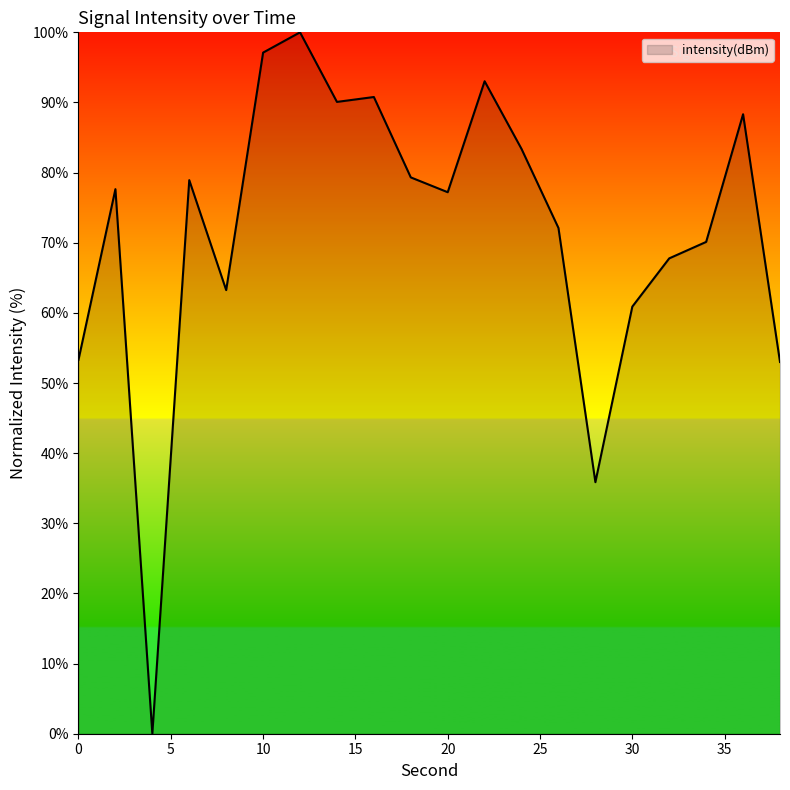

What is the average value?

71.6